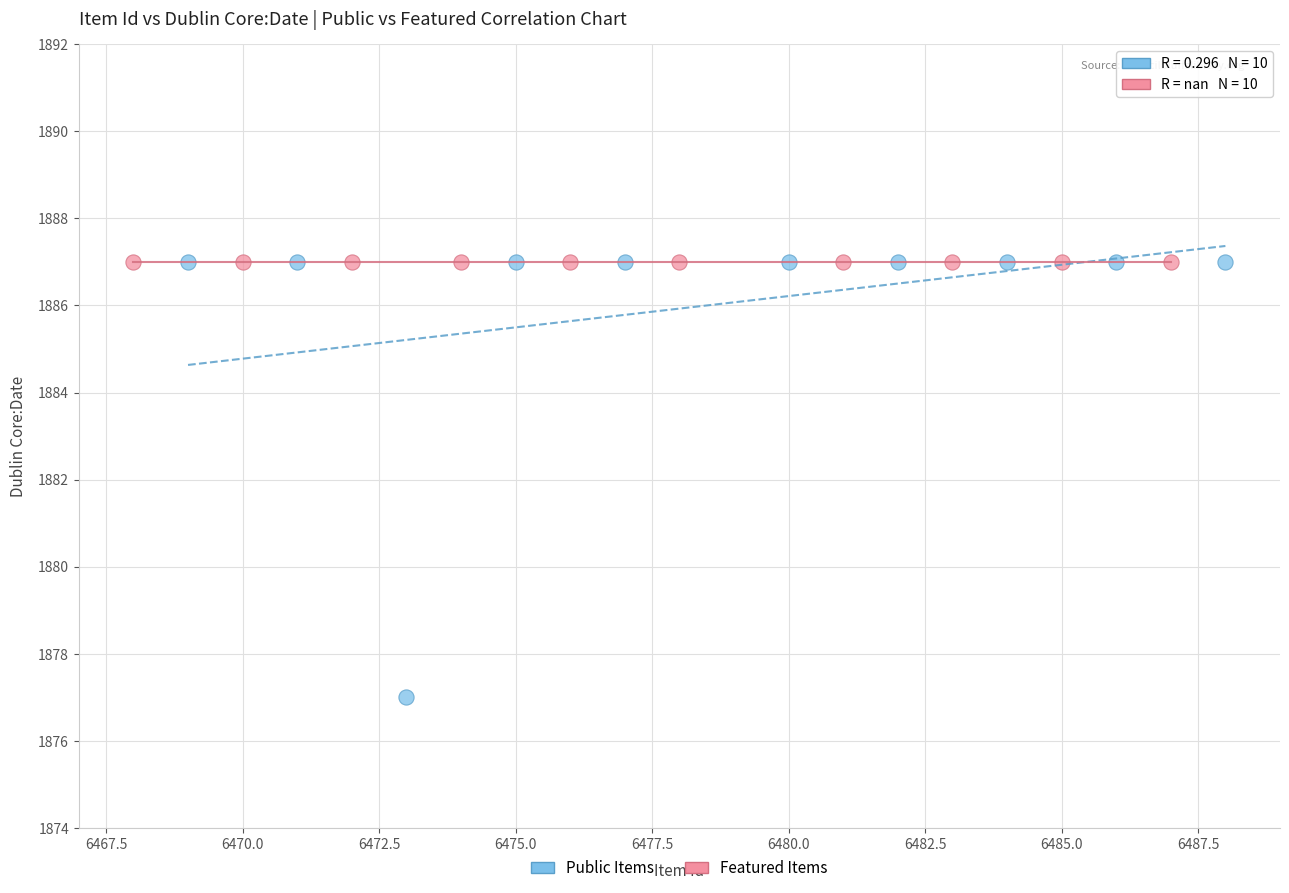

Which series contains the lowest Y value?

Public Items